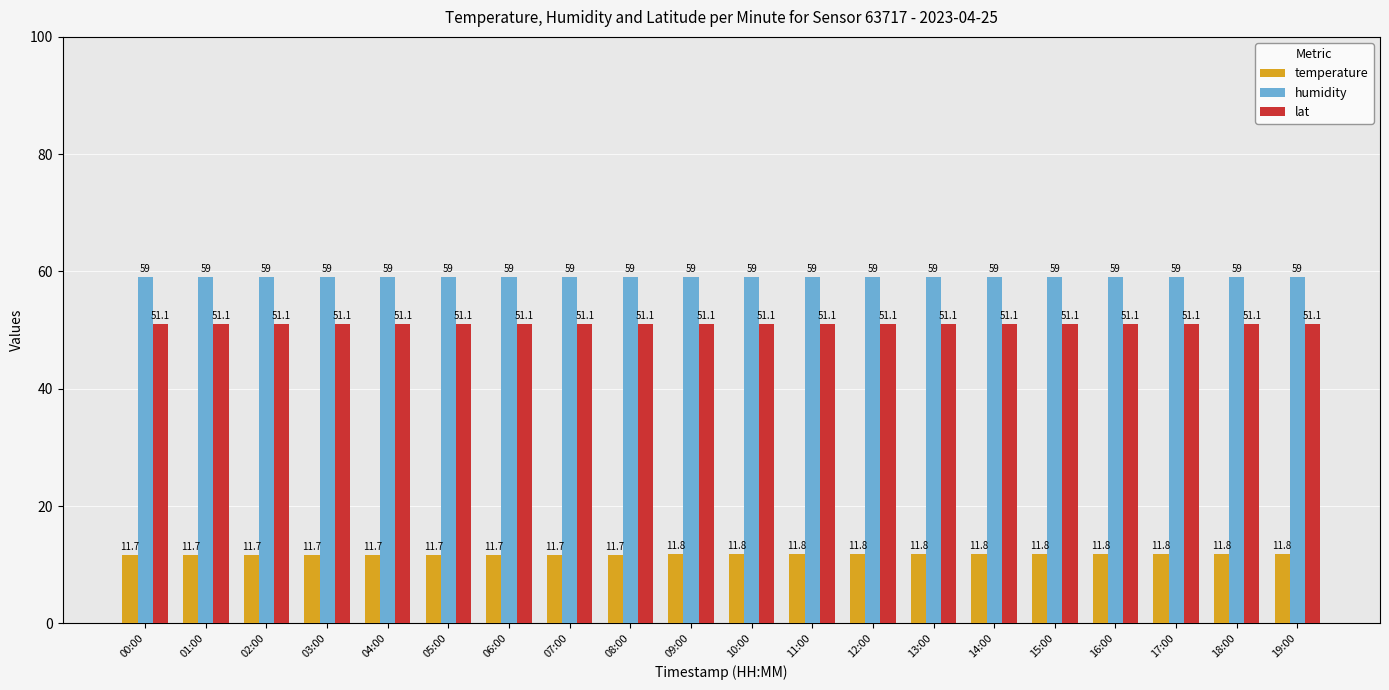

What is the label of the 7th bar from the left?

06:00